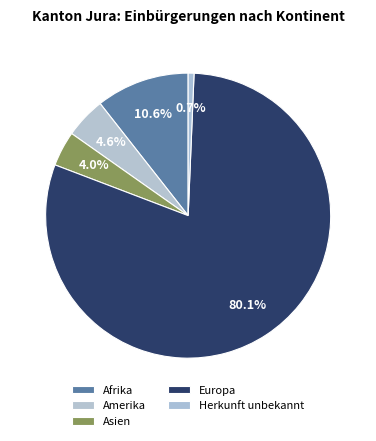

How many slices are in this pie chart?

5